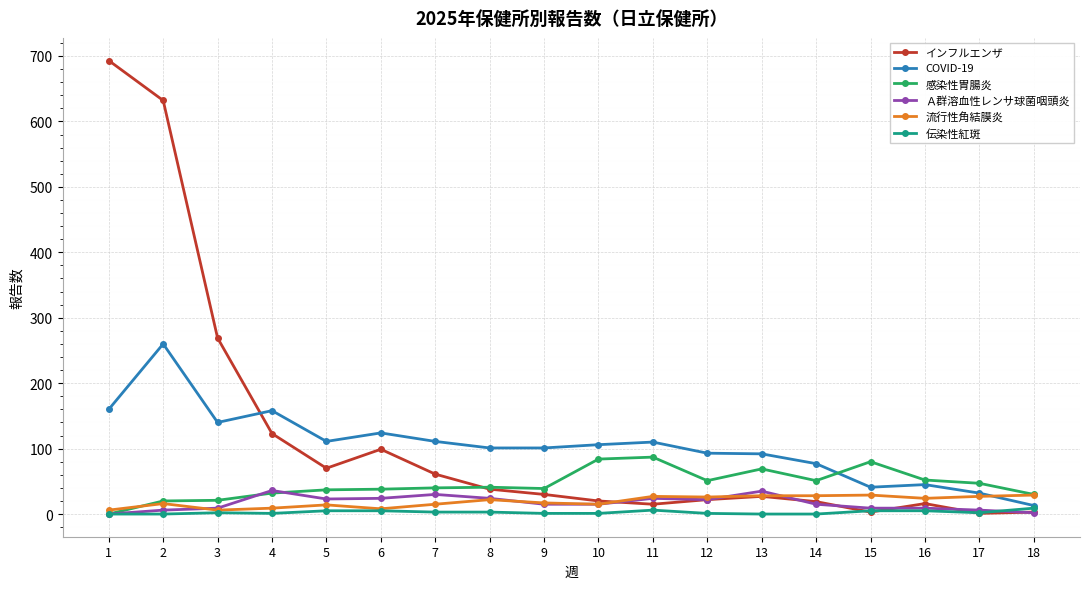

Rank the series at 5 from lowest to highest value.

伝染性紅斑, 流行性角結膜炎, Ａ群溶血性レンサ球菌咽頭炎, 感染性胃腸炎, インフルエンザ, COVID-19